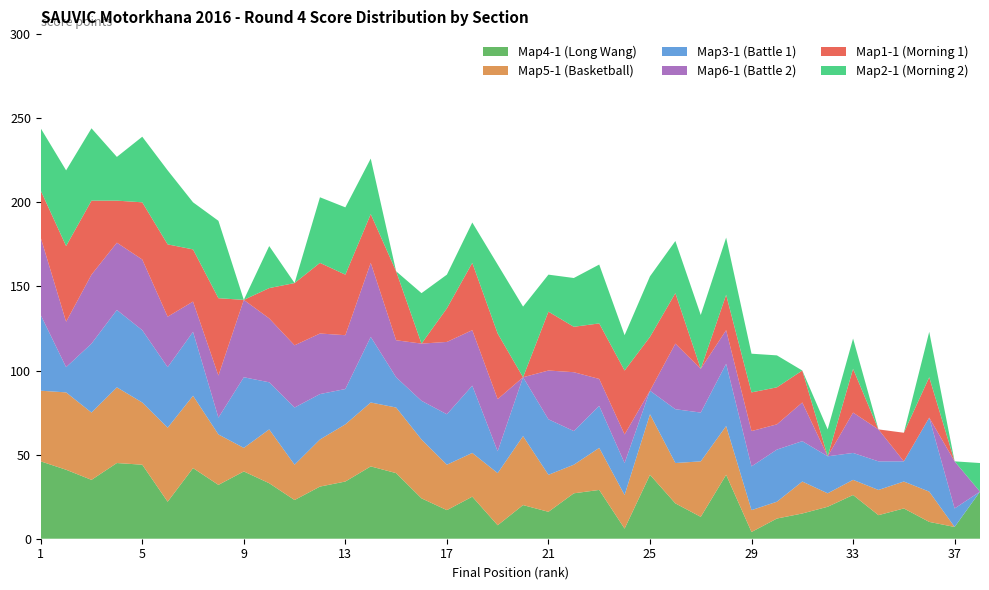

Reading right to left, what are all the values shown in this chart?

Map4-1 (Long Wang): 38=28	37=7	36=10	35=18	34=14	33=26	32=19	31=15	30=12	29=4	28=38	27=13	26=21	25=38	24=6	23=29	22=27	21=16	20=20	19=8	18=25	17=17	16=24	15=39	14=43	13=34	12=31	11=23	10=33	9=40	8=32	7=42	6=22	5=44	4=45	3=35	2=41	1=46
Map5-1 (Basketball): 38=0	37=0	36=18	35=16	34=15	33=9	32=8	31=19	30=10	29=13	28=29	27=33	26=24	25=36	24=20	23=25	22=17	21=22	20=41	19=31	18=26	17=27	16=35	15=39	14=38	13=34	12=28	11=21	10=32	9=14	8=30	7=43	6=44	5=37	4=45	3=40	2=46	1=42
Map3-1 (Battle 1): 38=0	37=11	36=44	35=12	34=17	33=16	32=22	31=24	30=31	29=26	28=37	27=29	26=32	25=14	24=19	23=25	22=20	21=33	20=35	19=13	18=40	17=30	16=23	15=18	14=39	13=21	12=27	11=34	10=28	9=42	8=10	7=38	6=36	5=43	4=46	3=41	2=15	1=45
Map6-1 (Battle 2): 38=0	37=28	36=0	35=0	34=19	33=24	32=0	31=23	30=15	29=21	28=20	27=26	26=39	25=0	24=17	23=16	22=35	21=29	20=0	19=31	18=33	17=43	16=34	15=22	14=44	13=32	12=36	11=37	10=38	9=46	8=25	7=18	6=30	5=42	4=40	3=41	2=27	1=46
Map1-1 (Morning 1): 38=0	37=0	36=24	35=17	34=0	33=26	32=0	31=19	30=22	29=23	28=21	27=0	26=30	25=32	24=38	23=33	22=27	21=35	20=0	19=39	18=40	17=20	16=0	15=41	14=29	13=36	12=42	11=37	10=18	9=0	8=46	7=31	6=43	5=34	4=25	3=44	2=45	1=28
Map2-1 (Morning 2): 38=17	37=0	36=27	35=0	34=0	33=18	32=16	31=0	30=19	29=23	28=34	27=32	26=31	25=36	24=21	23=35	22=29	21=22	20=42	19=41	18=24	17=20	16=30	15=0	14=33	13=40	12=39	11=0	10=25	9=0	8=46	7=28	6=44	5=39	4=26	3=43	2=45	1=37